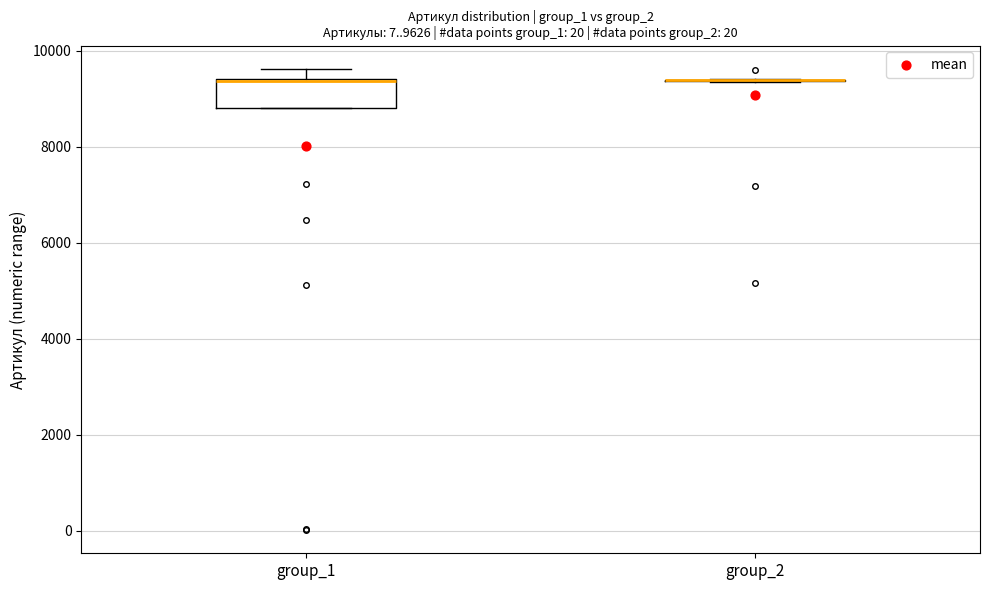

Reading left to right, transcribe this box plot: for each box, give where its median line is, the range the box spans, and where its two whiskers end, as read against the y-axis. The values are not printed on the chart, so give them approximately, as read against the axis.

group_1: median 9400 (drawn on the box's upper edge), box 8800 to 9400, whiskers 8800 to 9600
group_2: box collapsed to a line at 9400, whiskers 9400 to 9400